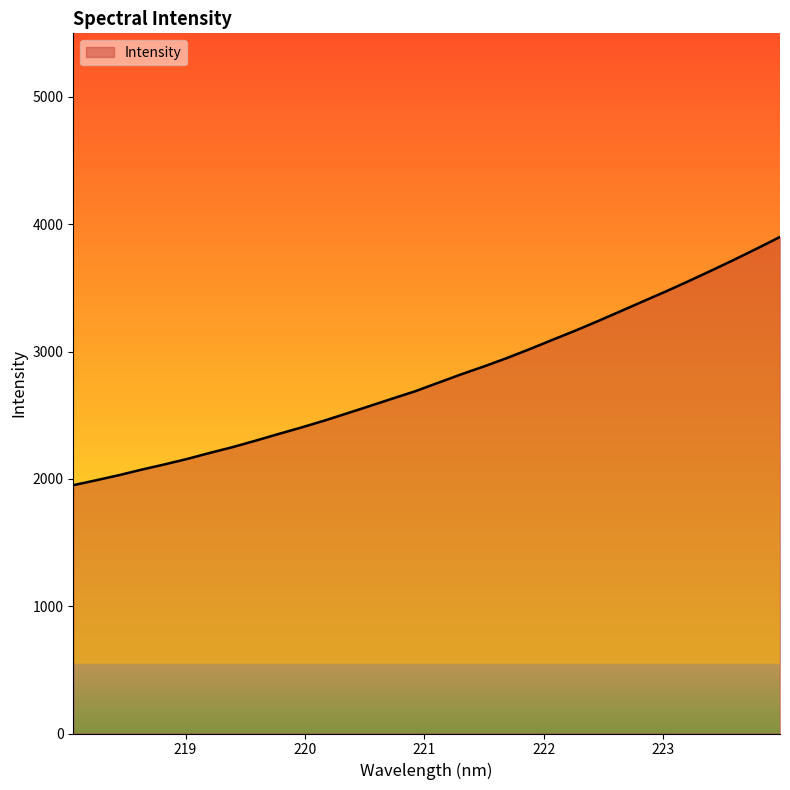

What is the smallest value displayed?

1950.6